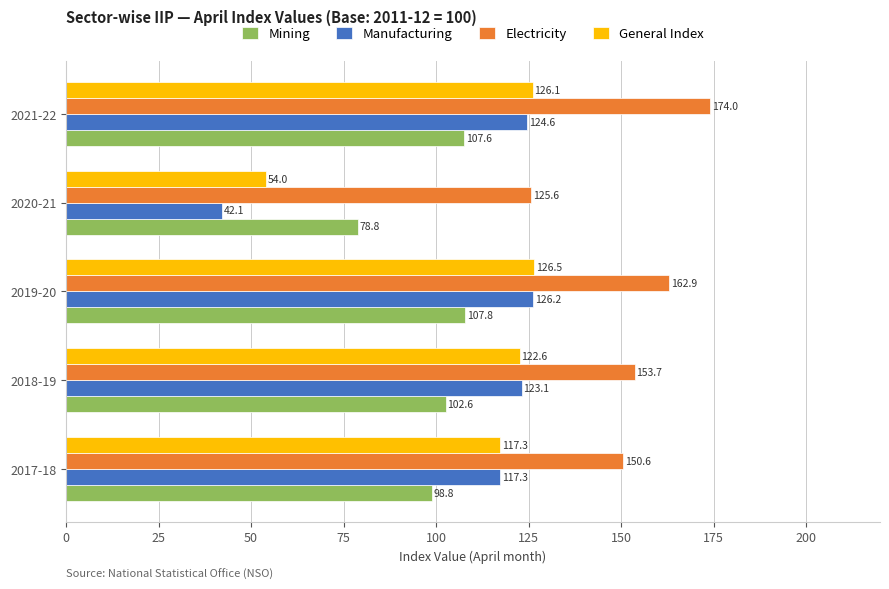

What is the sum of all Electricity values?

766.8